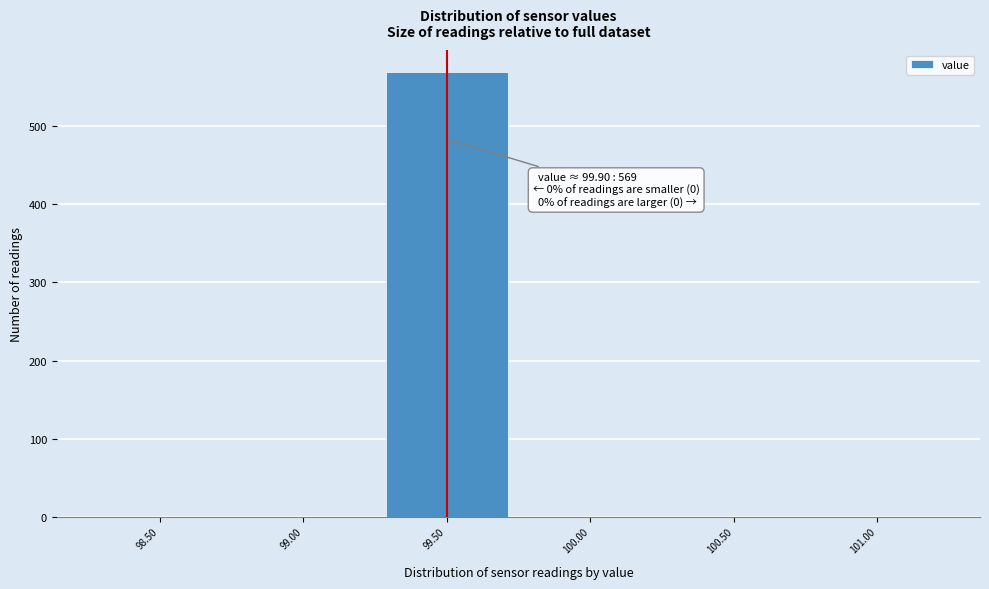

Reading left to right, list all the values displayed in this chart.

98.50=0	99.00=0	99.50=569	100.00=0	100.50=0	101.00=0